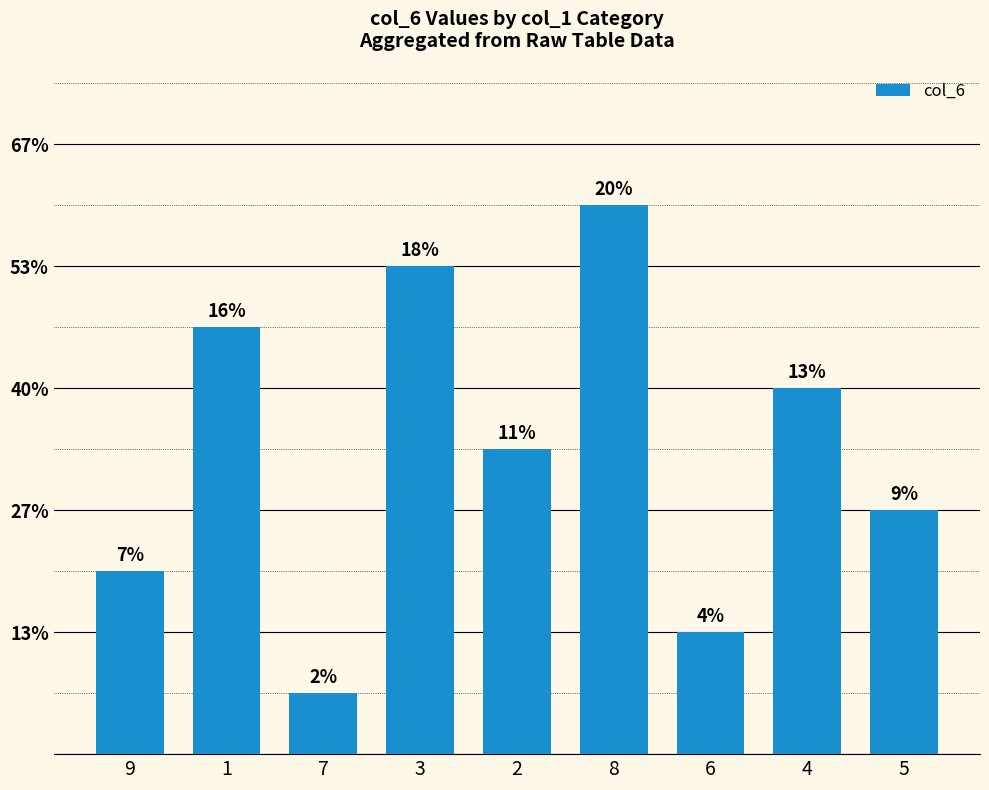

What is the minimum value shown in the chart?

1